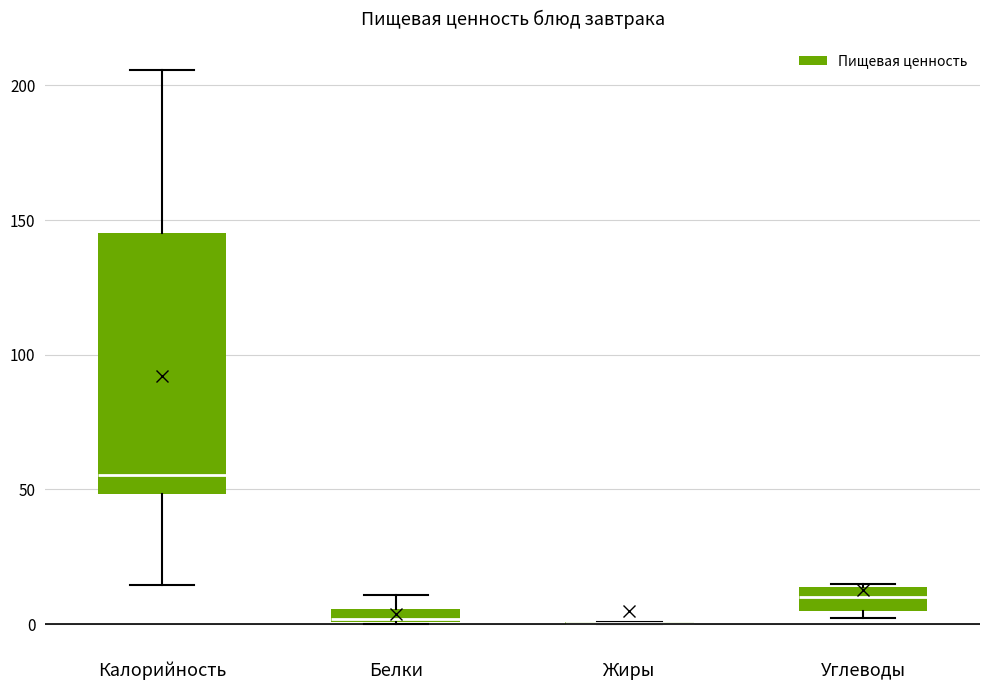

Which box is the tallest, from its lower edge to its upper edge?

Калорийность